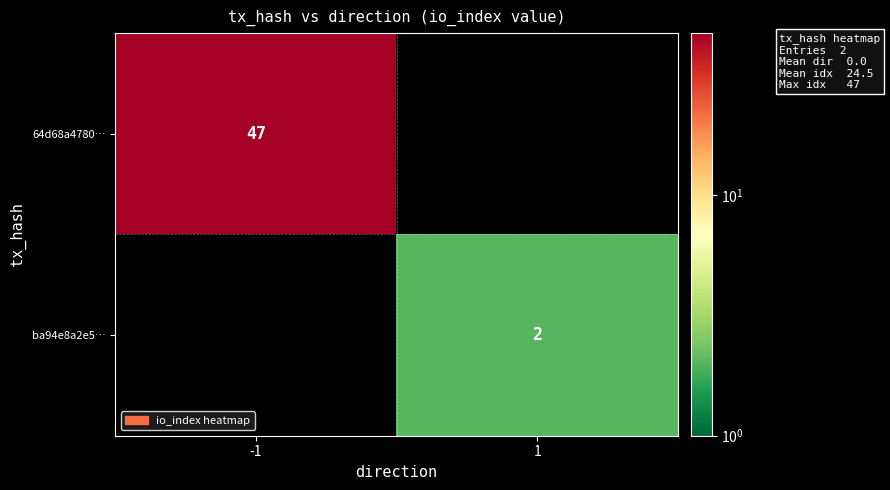

The ba94e8a2e5… series shows 2 at 1. True or false?

True